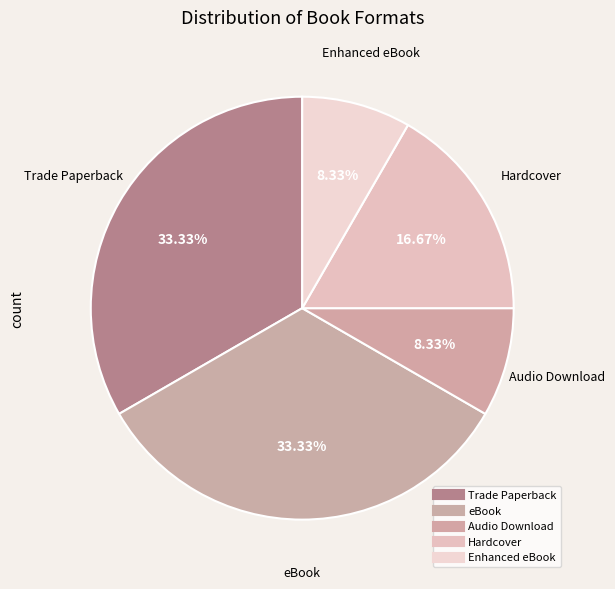

What percentage is NOT represented by Enhanced eBook?

91.7%